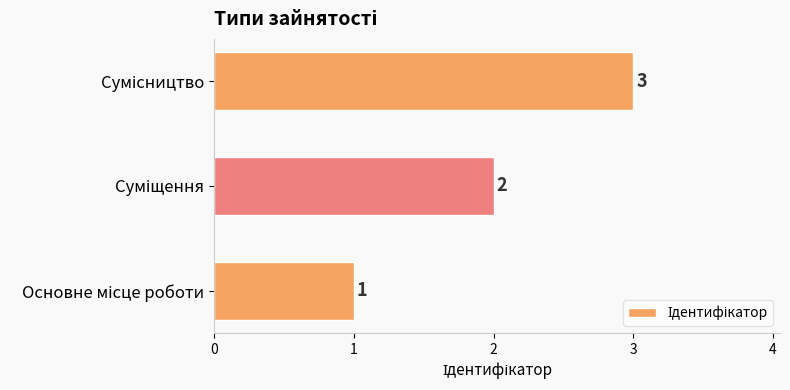

How many values are between 1 and 3?

3